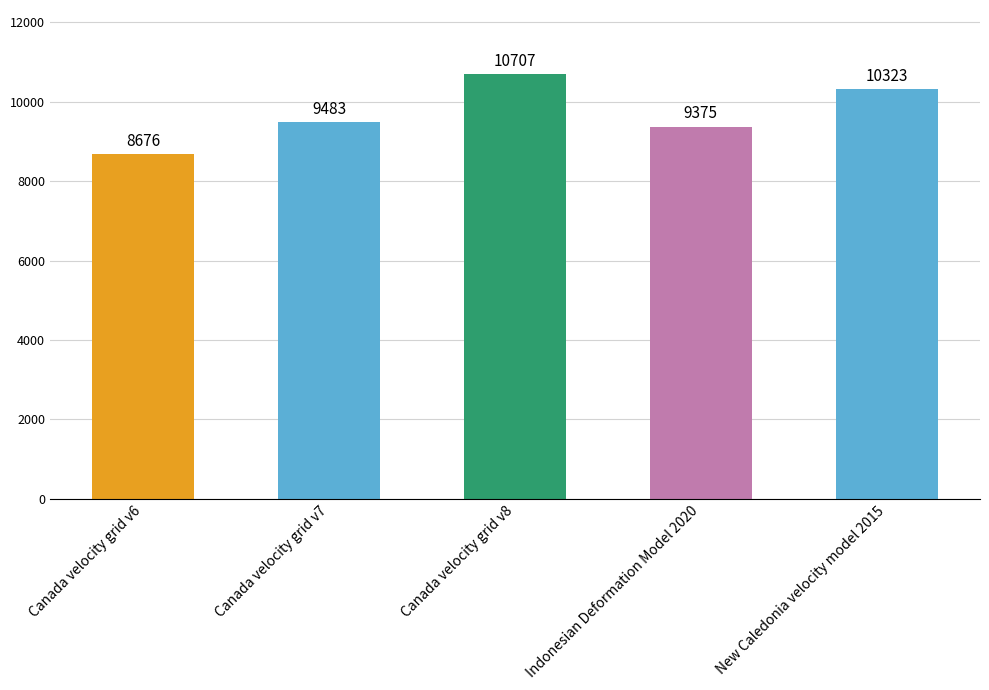

The chart shows a value of 8676 at Canada velocity grid v6. True or false?

True